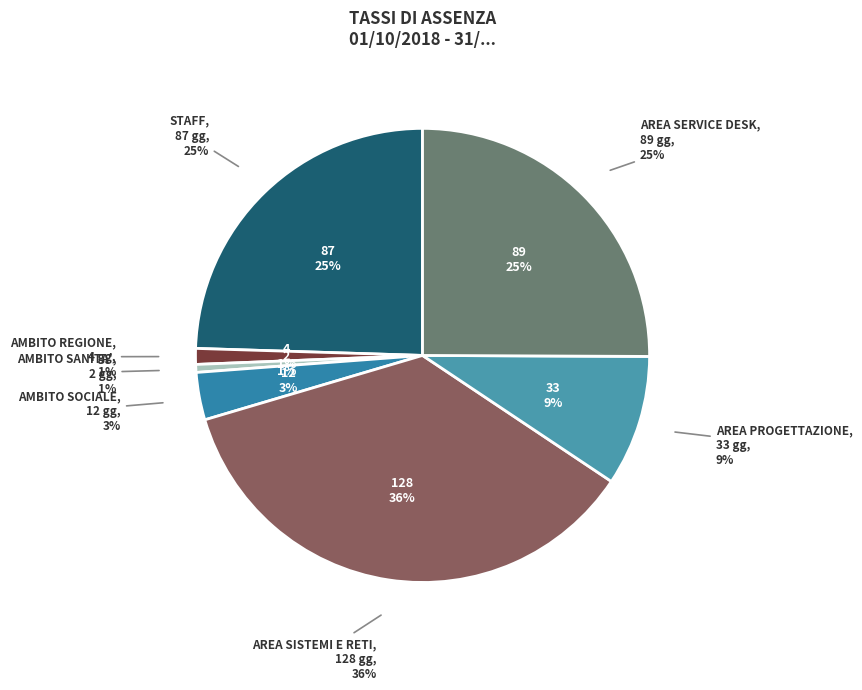

What is the largest slice in the pie chart?

AREA SISTEMI E RETI (16 RISORSE)